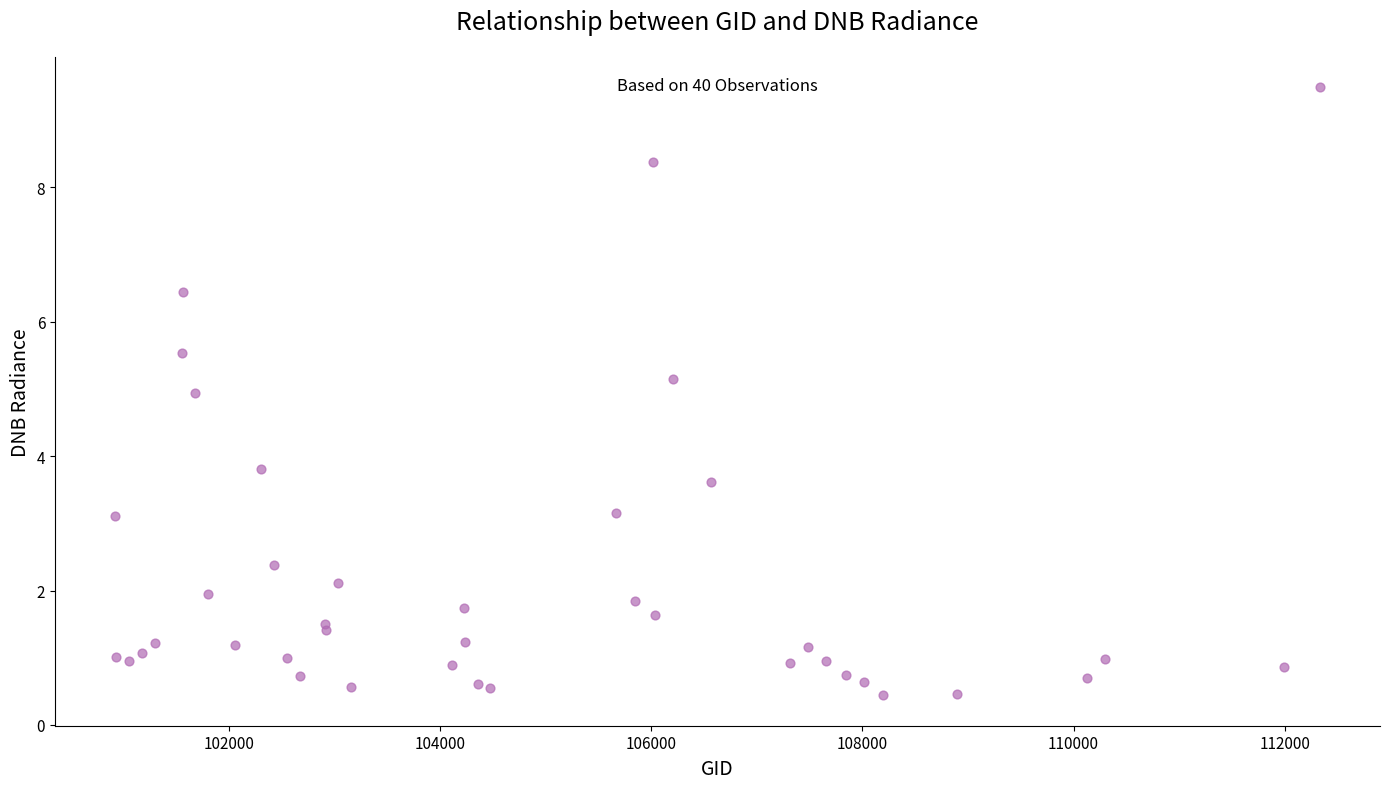

What Y value in the scatter plot is closest to 4?

3.8